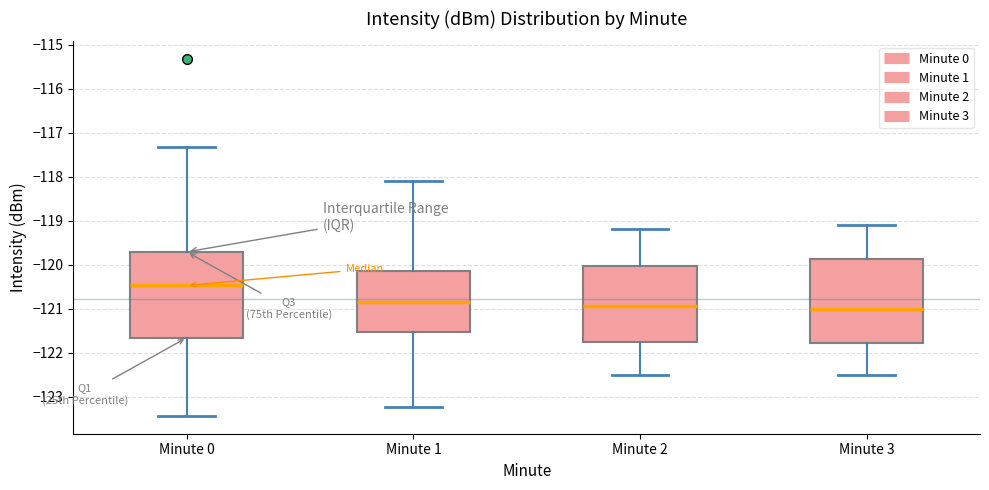

Reading left to right, transcribe this box plot: for each box, give where its median line is, the range the box spans, and where its two whiskers end, as read against the y-axis. The values are not printed on the chart, so give them approximately, as read against the axis.

Minute 0: median -120.5, box -121.7 to -119.7, whiskers -123.4 to -117.3
Minute 1: median -120.8, box -121.5 to -120.1, whiskers -123.2 to -118.1
Minute 2: median -120.9, box -121.7 to -120.0, whiskers -122.5 to -119.2
Minute 3: median -121.0, box -121.8 to -119.9, whiskers -122.5 to -119.1